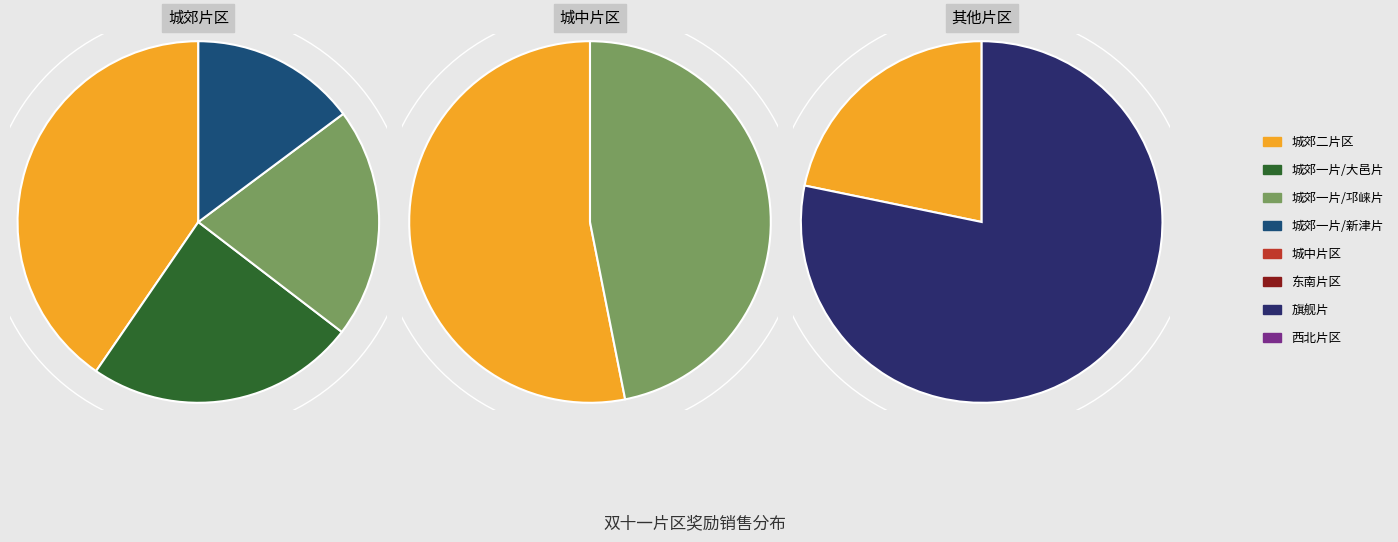

Count the number of slices in the pie.

8